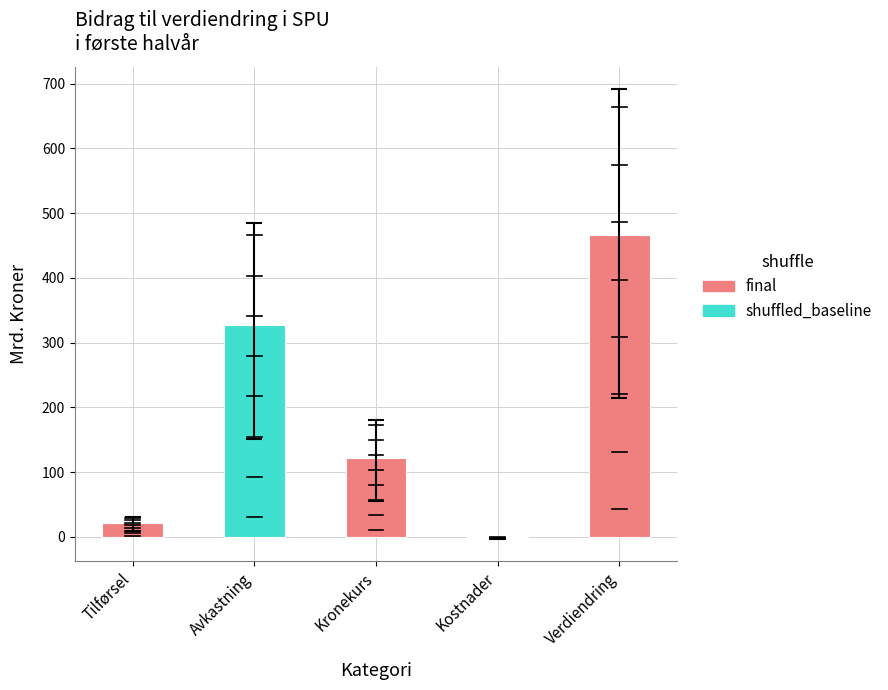

How many categories are shown in the chart?

5